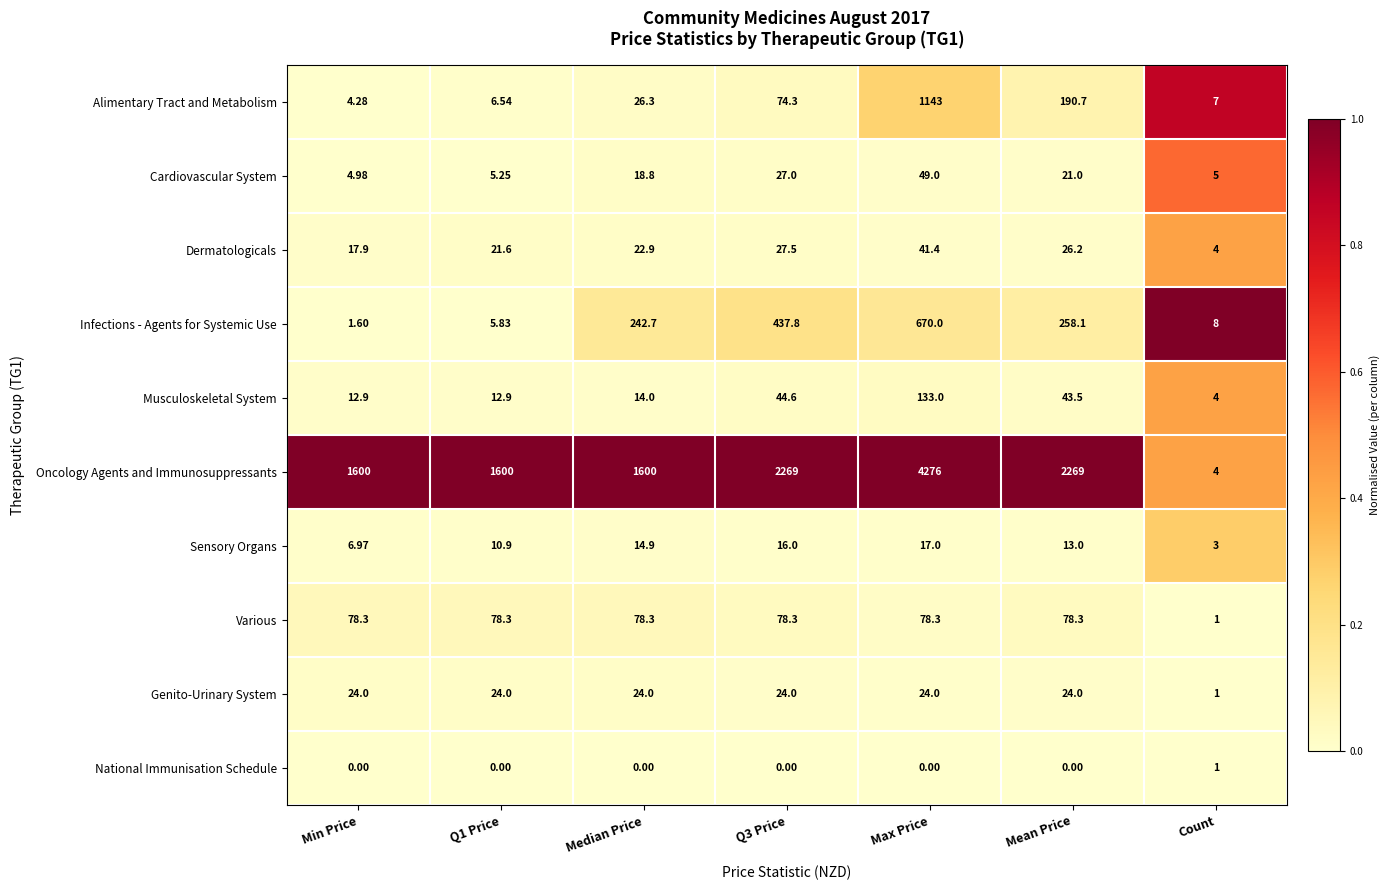

Count the number of data series in this chart.

10